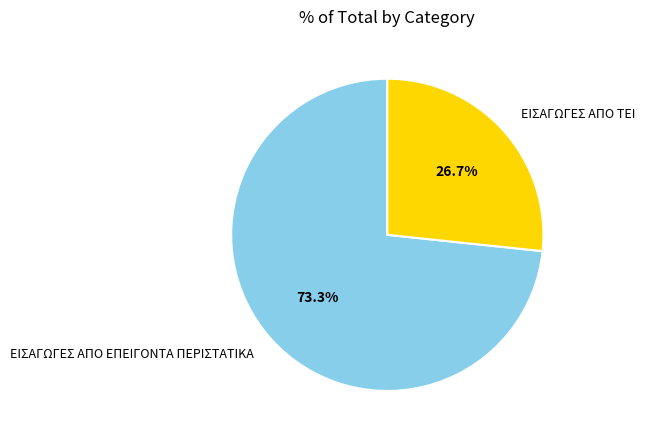

How much of the chart is everything except ΕΙΣΑΓΩΓΕΣ ΑΠΟ ΕΠΕΙΓΟΝΤΑ ΠΕΡΙΣΤΑΤΙΚΑ?

26.7%